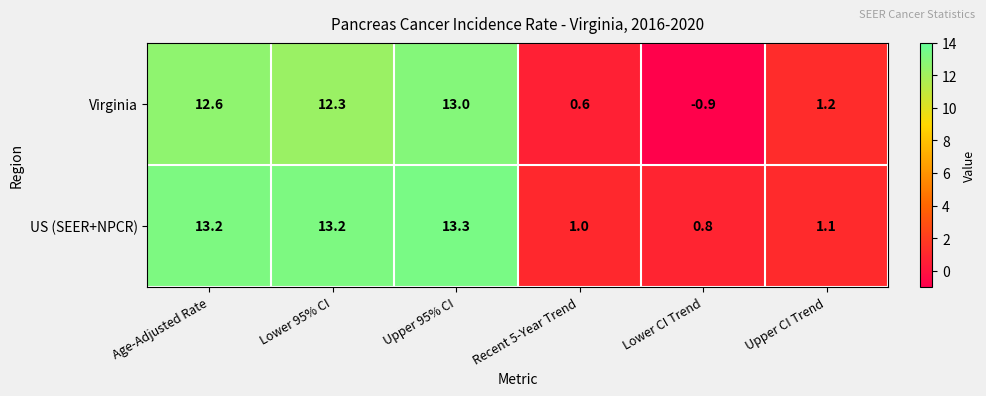

Between Upper 95% CI and Upper CI Trend, which series saw the biggest shift?

US (SEER+NPCR)